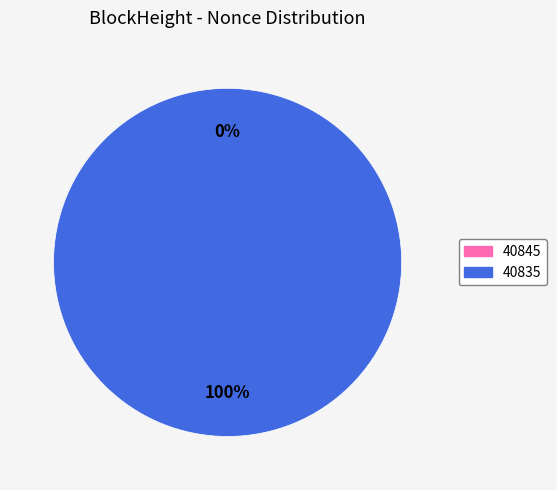

Which category has the smallest portion of the pie?

40845